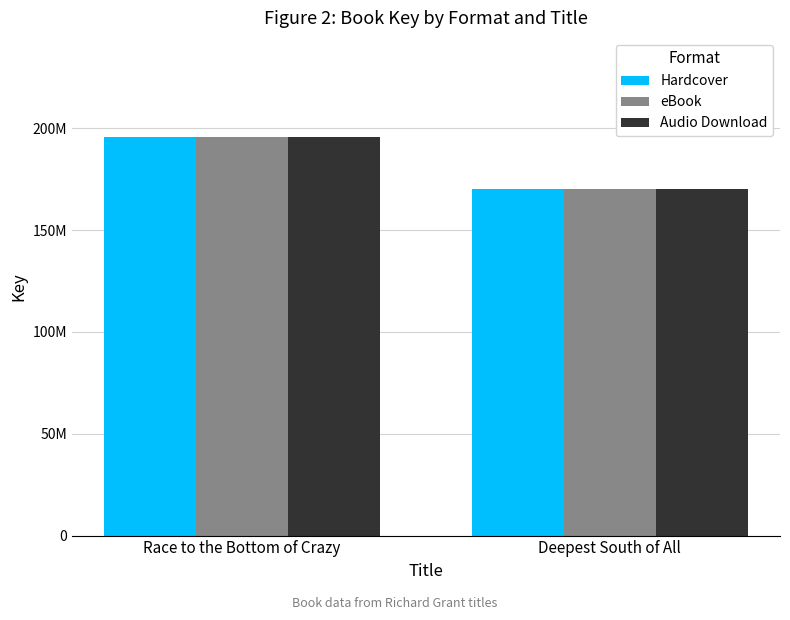

Does the chart contain stacked bars?

No